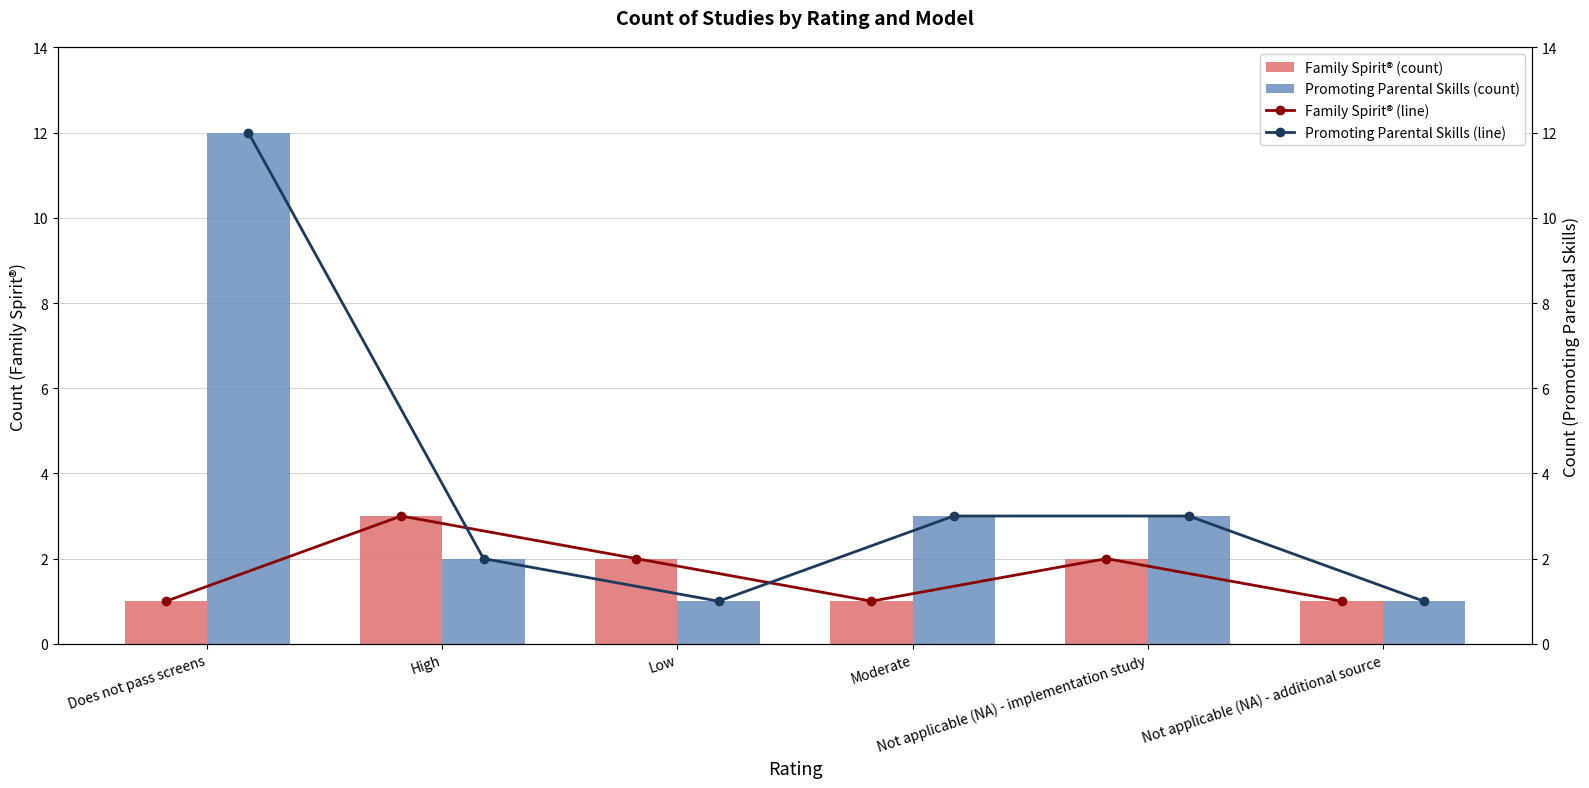

What is the difference between the maximum and minimum values in the Family Spirit® (count) series?

2